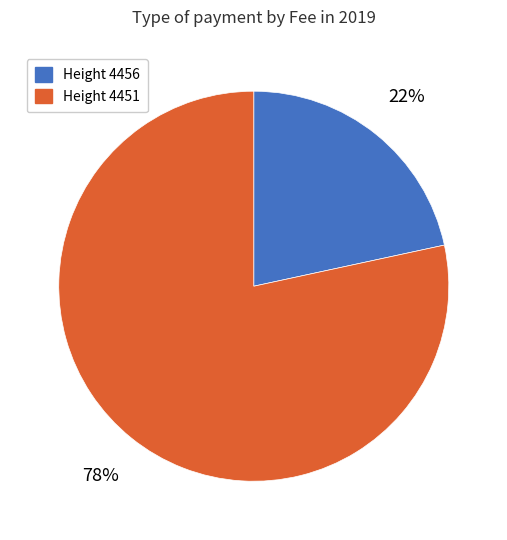

Combined, do Height 4456 and Height 4451 account for over 50%?

Yes